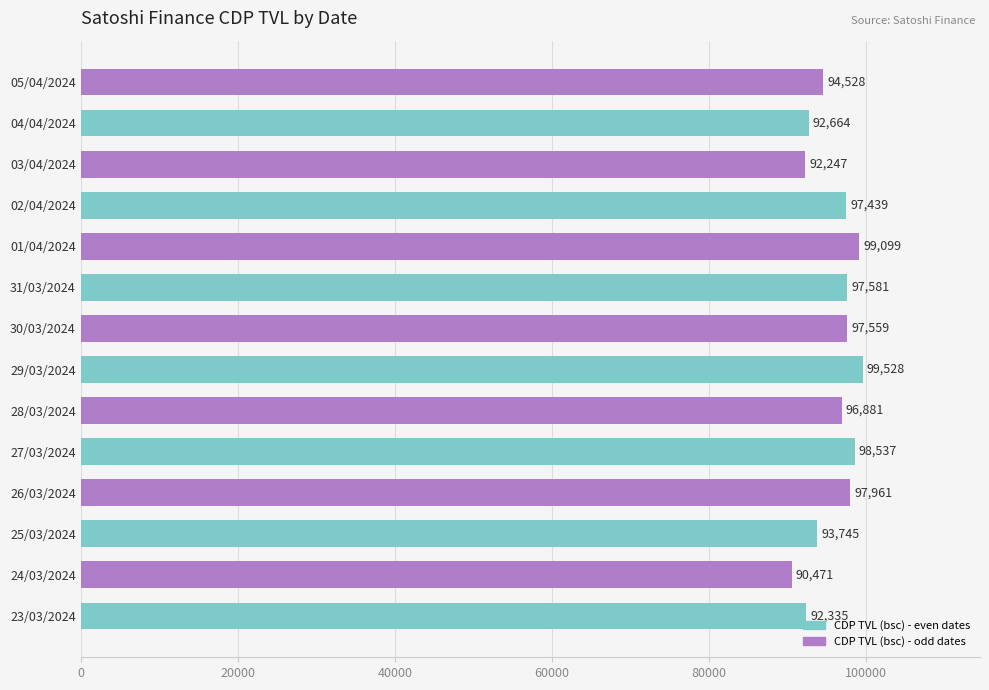

List the labels in order of value, smallest first.

24/03/2024, 03/04/2024, 23/03/2024, 04/04/2024, 25/03/2024, 05/04/2024, 28/03/2024, 02/04/2024, 30/03/2024, 31/03/2024, 26/03/2024, 27/03/2024, 01/04/2024, 29/03/2024